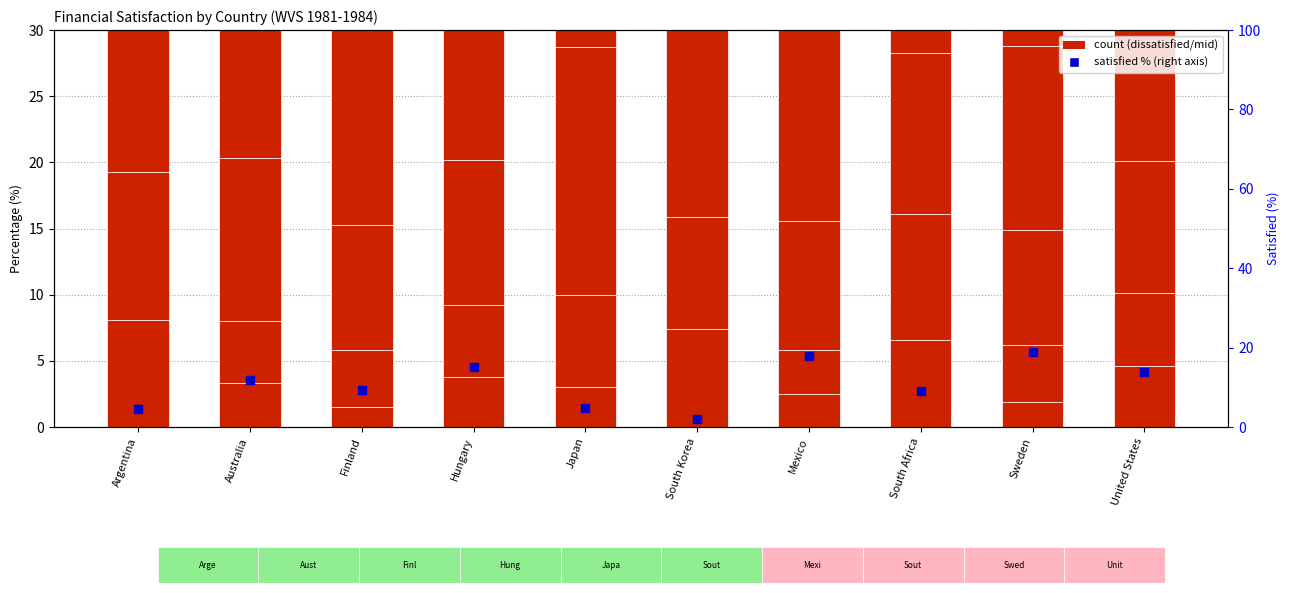

At how many categories does at least one series exceed 3?

10